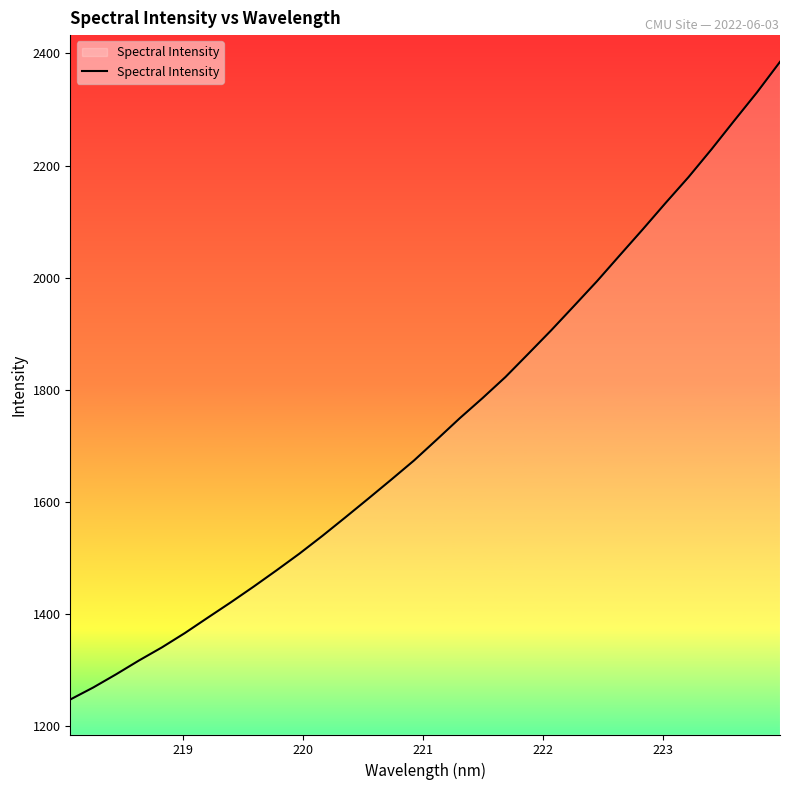

What is the minimum value shown in the chart?

1247.8